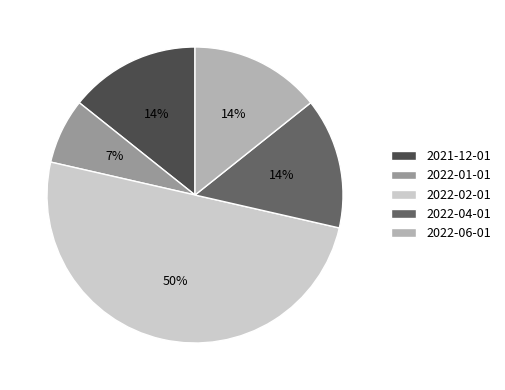

What is the ratio of the value at 2021-12-01 to the value at 2022-04-01?

1.0